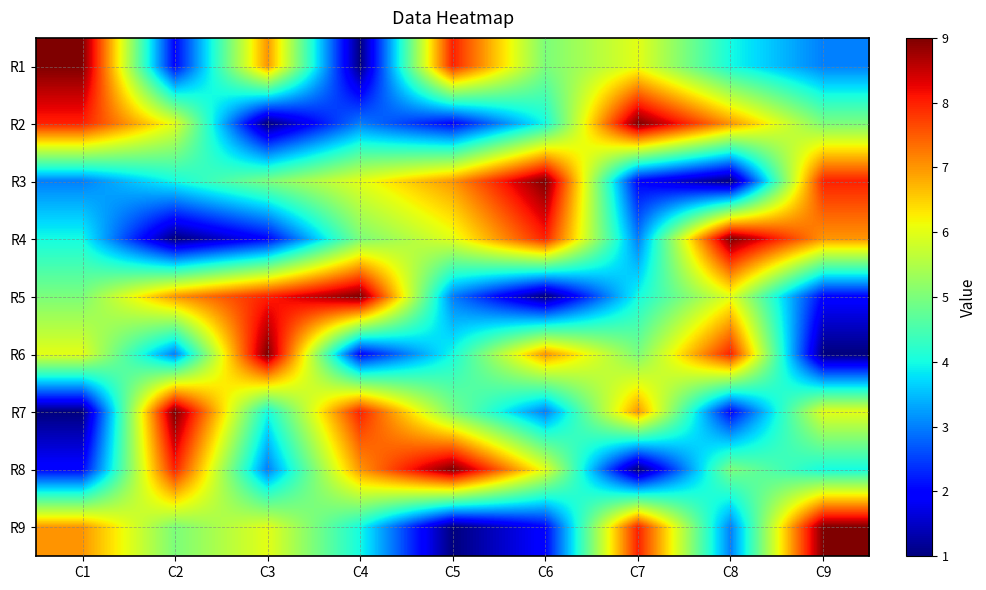

Count the number of categories in the chart.

9